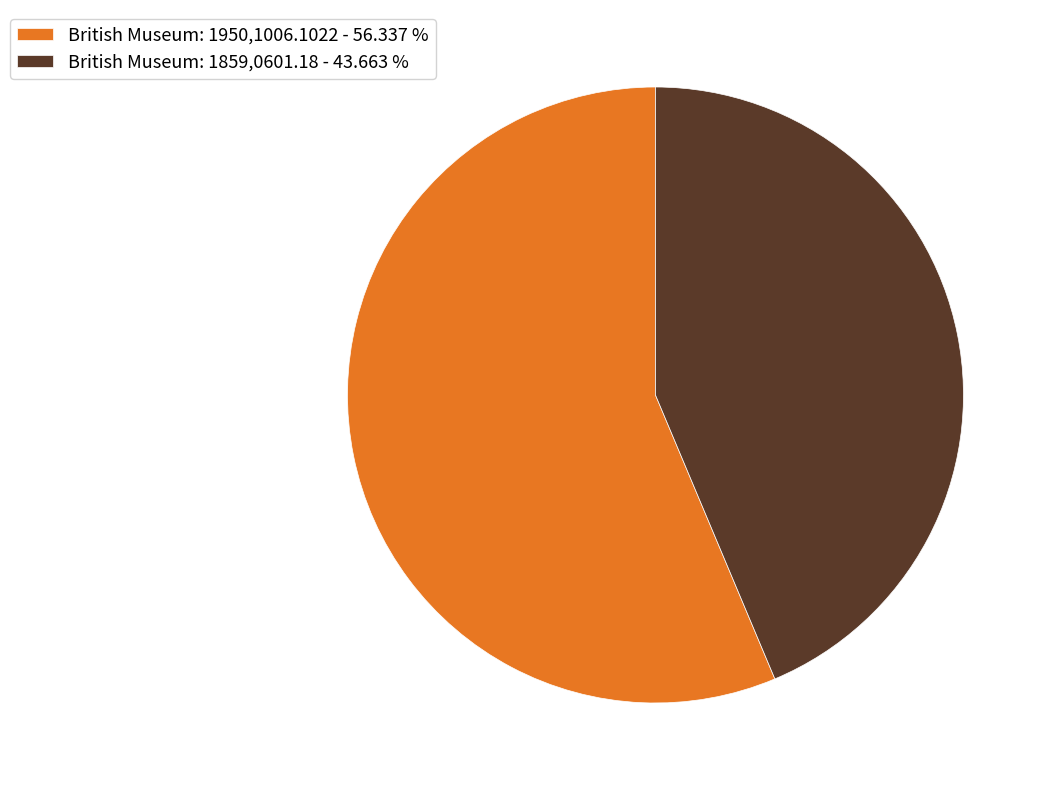

Between British Museum: 1950,1006.1022 and British Museum: 1859,0601.18, which is larger?

British Museum: 1950,1006.1022